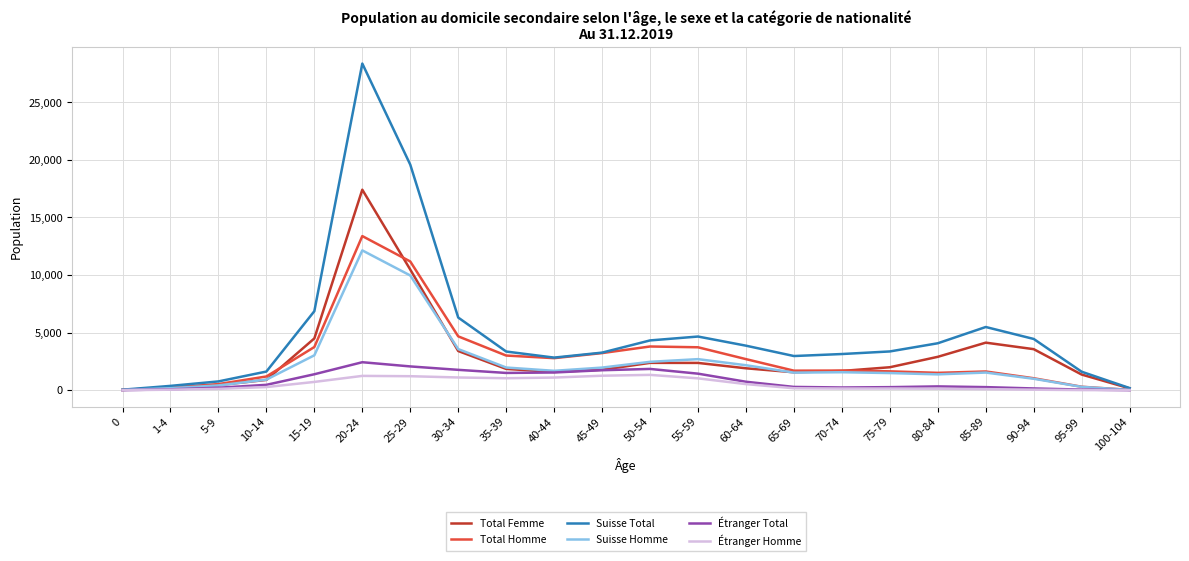

What is the sum of the Étranger Homme values at 25-29 and 10-14?

1490